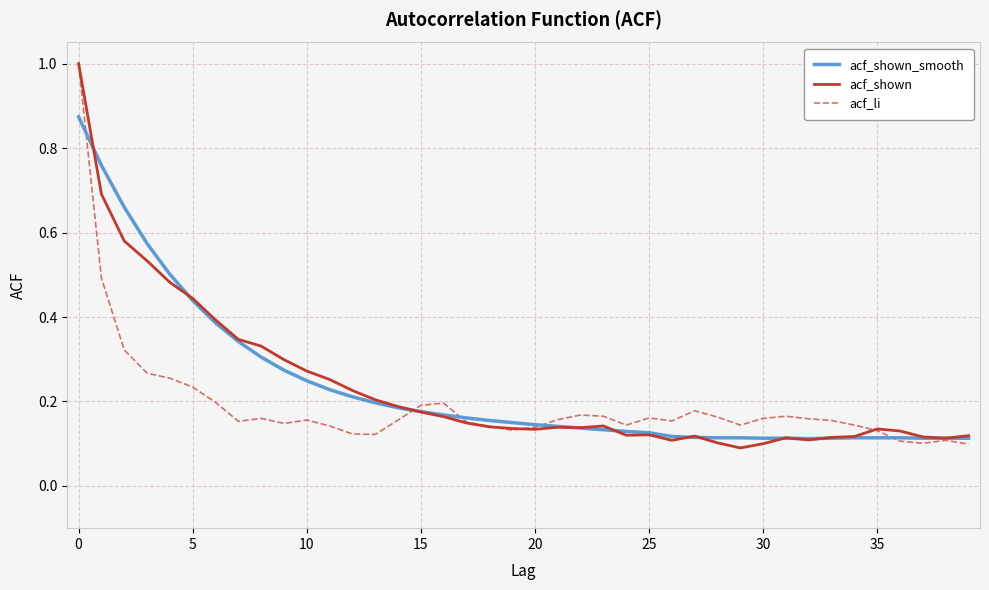

What is the maximum value for acf_li?

1.0